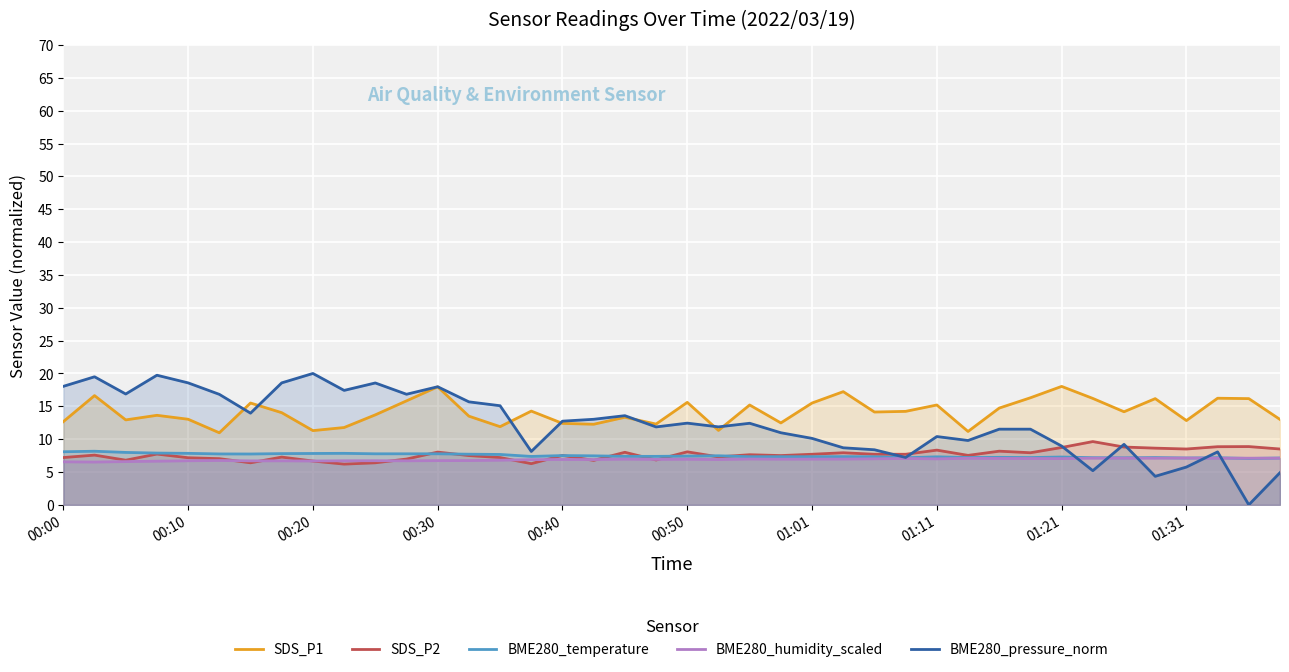

Which series has the largest total across all categories?

SDS_P1